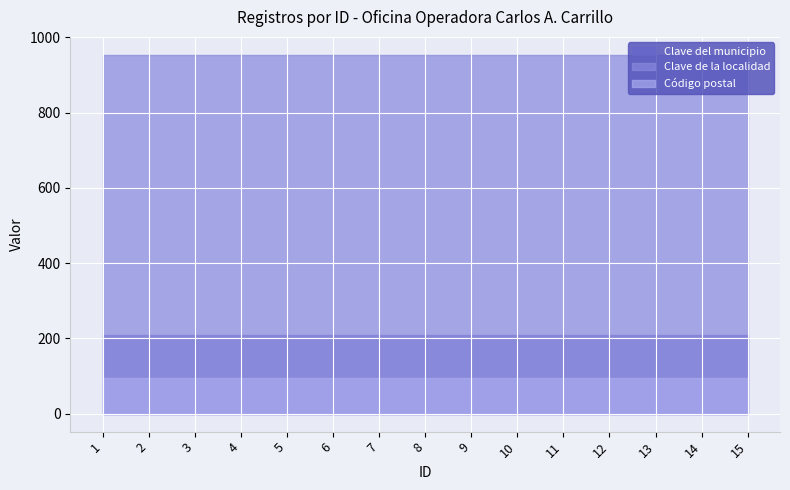

What is the difference between the highest and lowest values at 2?

858.1